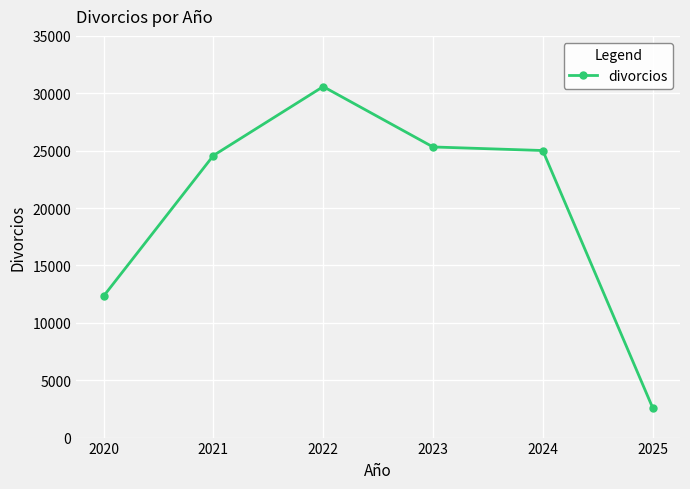

Is this an area chart (filled region under the line)?

No